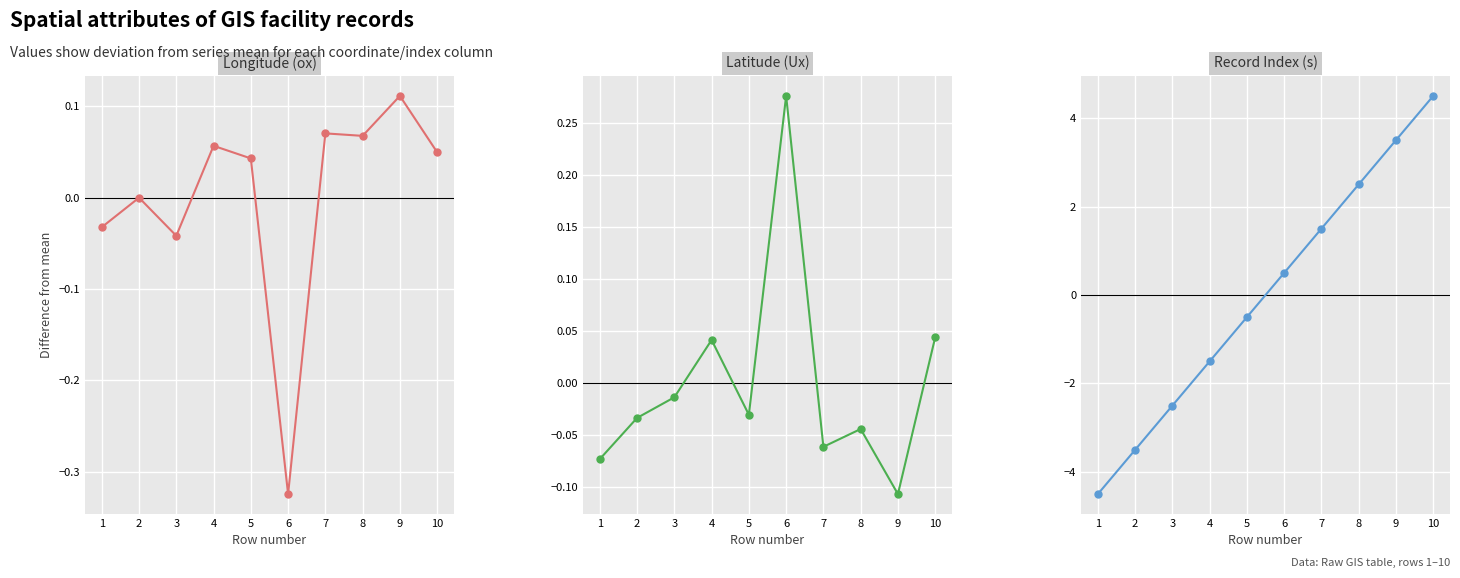

Which series has the largest total across all categories?

Latitude (Ux)